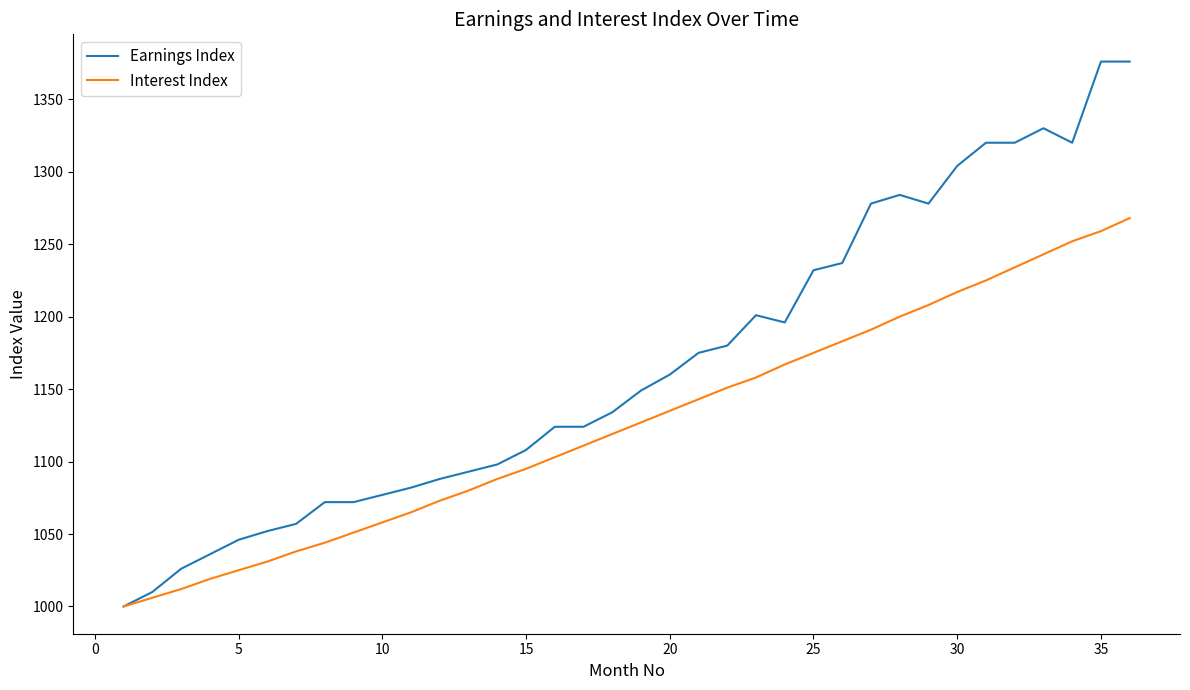

Which series has the widest spread of values?

Earnings Index